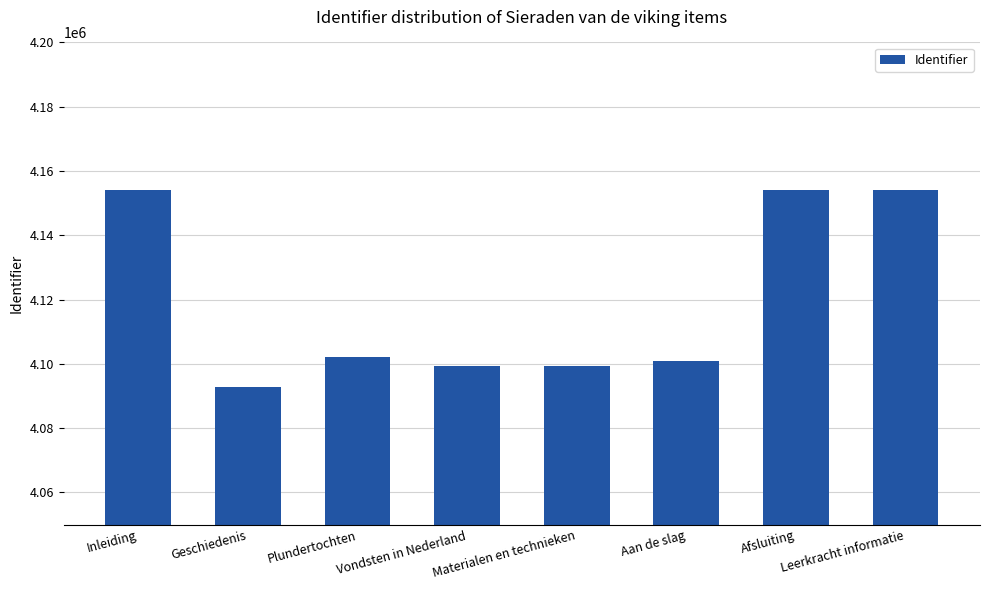

Is it true that the value at Leerkracht informatie is 4154159?

True